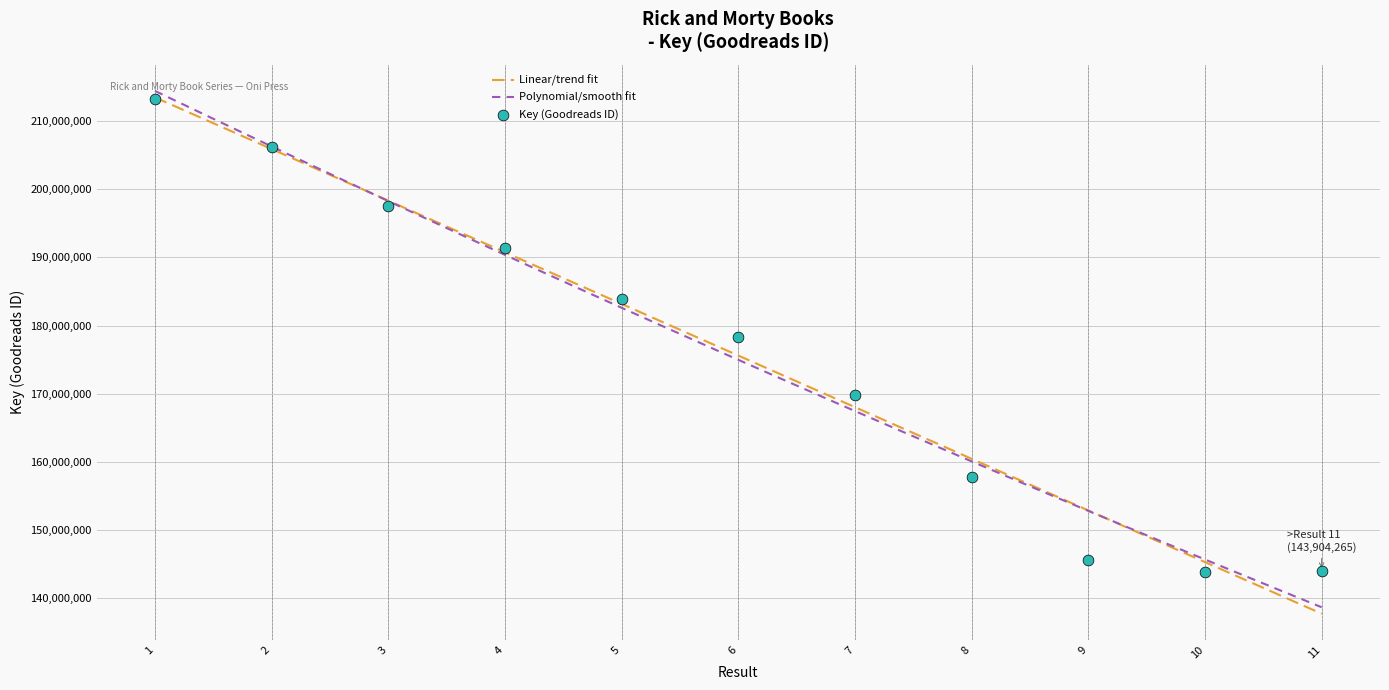

What is the change in value from 5 to 11?

-39950034